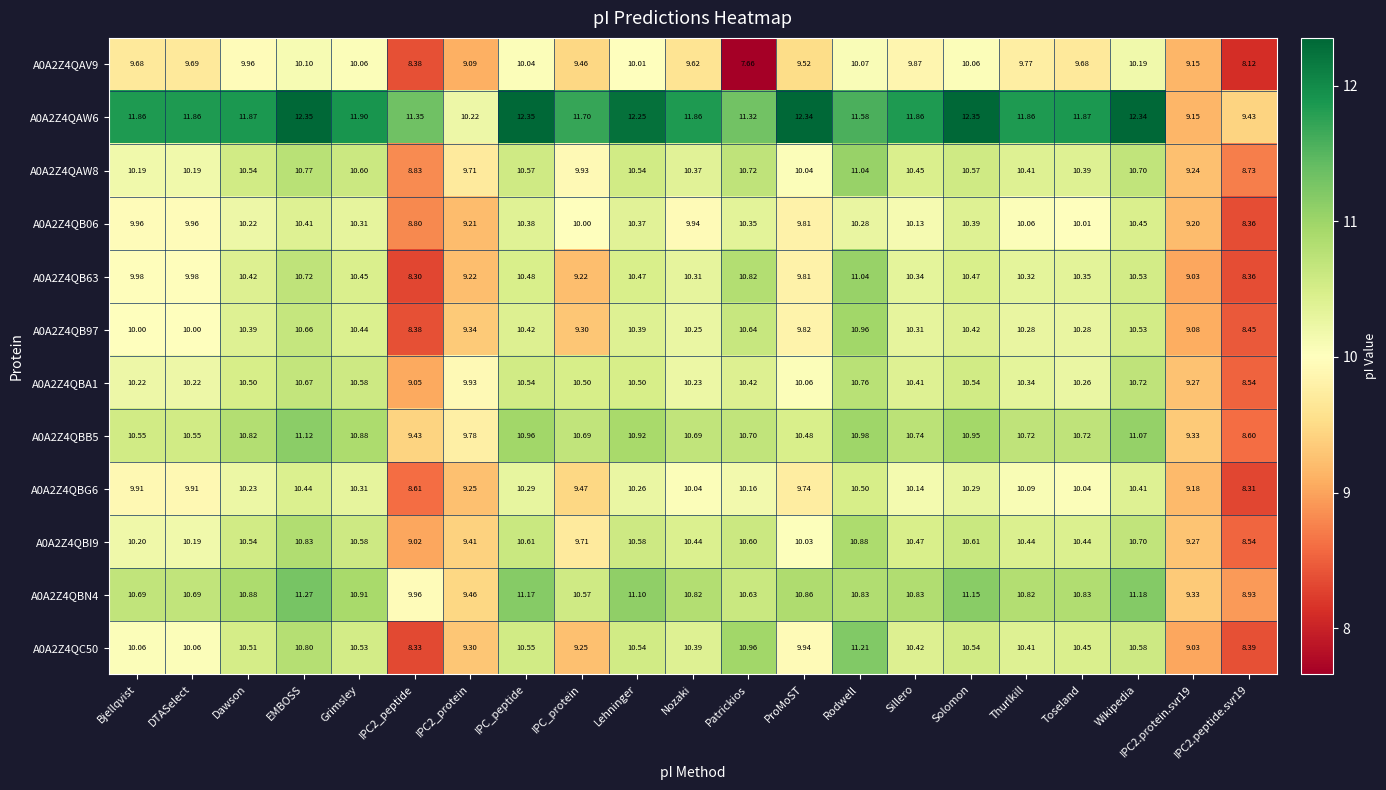

At which category is the sum across all series the highest?

EMBOSS